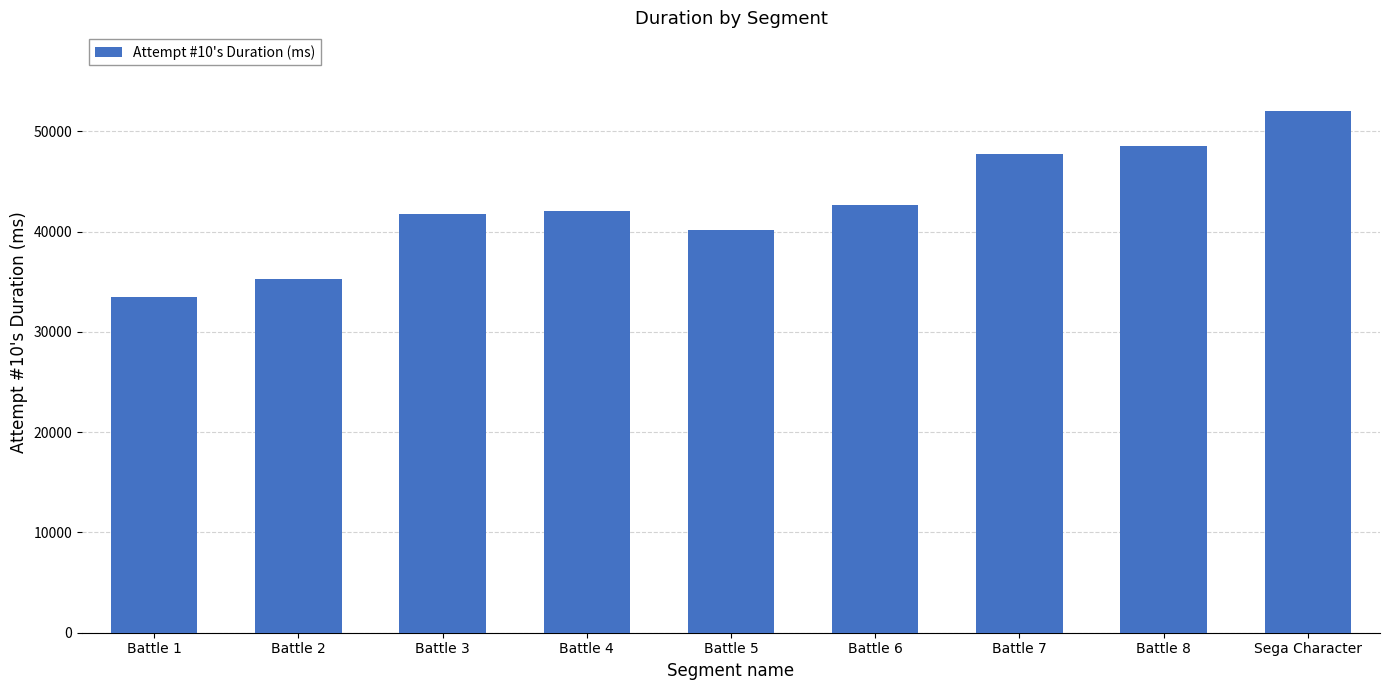

Reading left to right, extract all data points from this chart.

Battle 1=33445	Battle 2=35272	Battle 3=41745	Battle 4=42096	Battle 5=40200	Battle 6=42657	Battle 7=47730	Battle 8=48548	Sega Character=52079